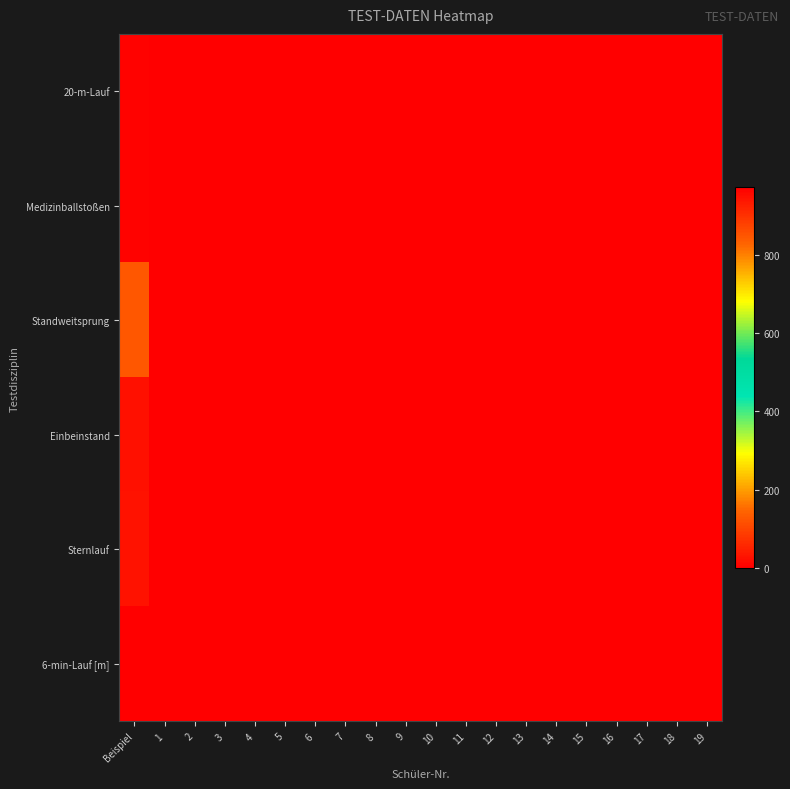

Reading left to right, extract all data points from this chart.

20-m-Lauf: Beispiel=4.4	1=0.0	2=0.0	3=0.0	4=0.0	5=0.0	6=0.0	7=0.0	8=0.0	9=0.0	10=0.0	11=0.0	12=0.0	13=0.0	14=0.0	15=0.0	16=0.0	17=0.0	18=0.0	19=0.0
Medizinballstoßen: Beispiel=3.9	1=0.0	2=0.0	3=0.0	4=0.0	5=0.0	6=0.0	7=0.0	8=0.0	9=0.0	10=0.0	11=0.0	12=0.0	13=0.0	14=0.0	15=0.0	16=0.0	17=0.0	18=0.0	19=0.0
Standweitsprung: Beispiel=129.0	1=0.0	2=0.0	3=0.0	4=0.0	5=0.0	6=0.0	7=0.0	8=0.0	9=0.0	10=0.0	11=0.0	12=0.0	13=0.0	14=0.0	15=0.0	16=0.0	17=0.0	18=0.0	19=0.0
Einbeinstand: Beispiel=23.0	1=0.0	2=0.0	3=0.0	4=0.0	5=0.0	6=0.0	7=0.0	8=0.0	9=0.0	10=0.0	11=0.0	12=0.0	13=0.0	14=0.0	15=0.0	16=0.0	17=0.0	18=0.0	19=0.0
Sternlauf: Beispiel=28.5	1=0.0	2=0.0	3=0.0	4=0.0	5=0.0	6=0.0	7=0.0	8=0.0	9=0.0	10=0.0	11=0.0	12=0.0	13=0.0	14=0.0	15=0.0	16=0.0	17=0.0	18=0.0	19=0.0
6-min-Lauf [m]: Beispiel=972.0	1=0.0	2=0.0	3=0.0	4=0.0	5=0.0	6=0.0	7=0.0	8=0.0	9=0.0	10=0.0	11=0.0	12=0.0	13=0.0	14=0.0	15=0.0	16=0.0	17=0.0	18=0.0	19=0.0